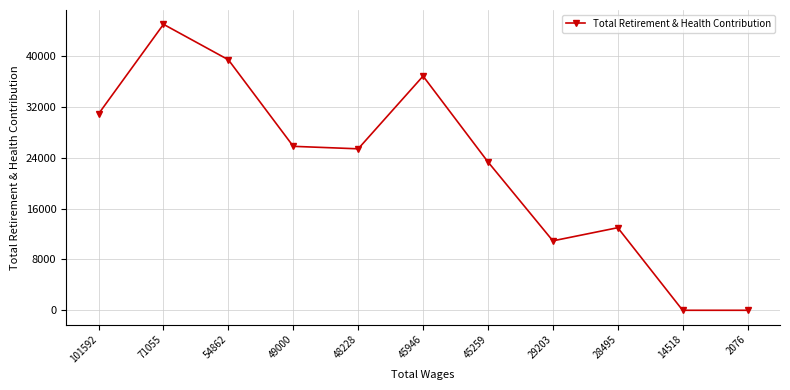

True or false: the data shows 39406 at 54862.

True